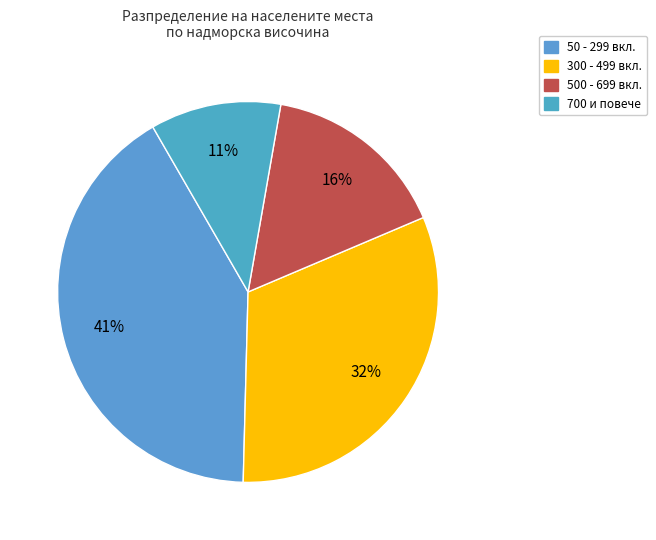

Is there any slice that represents more than half of the pie?

No